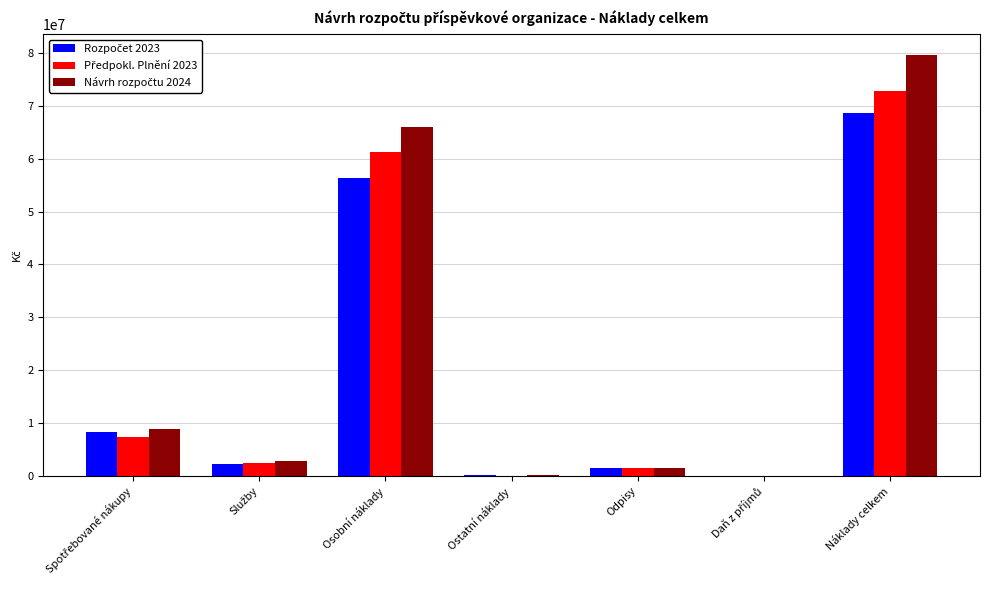

Which category has the highest value across all series?

Náklady celkem